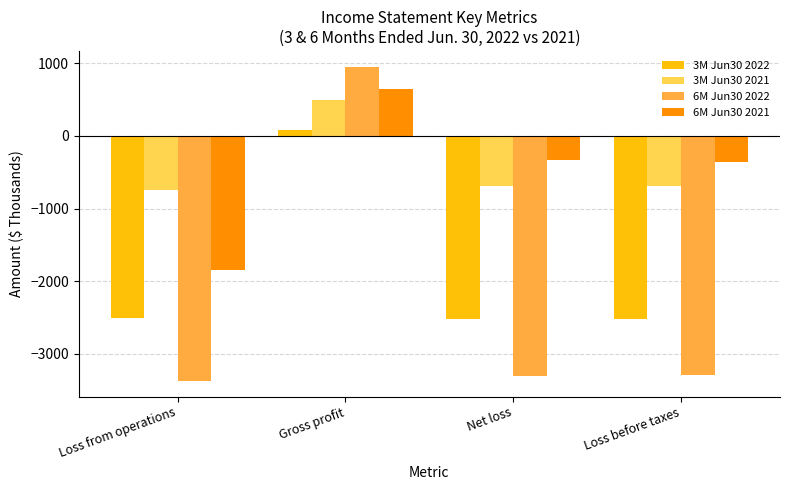

Which series has the widest spread of values?

6M Jun30 2022